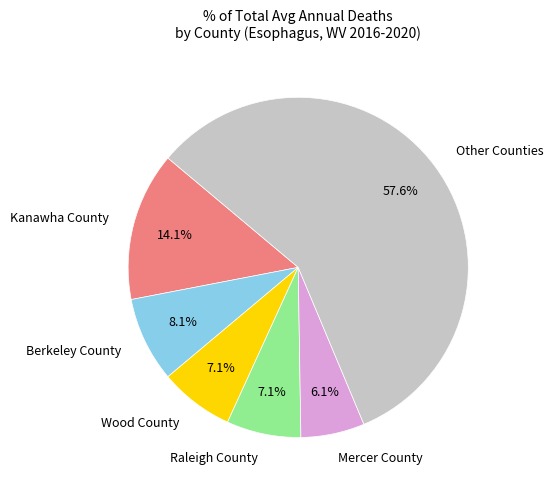

How many segments does this pie chart have?

6